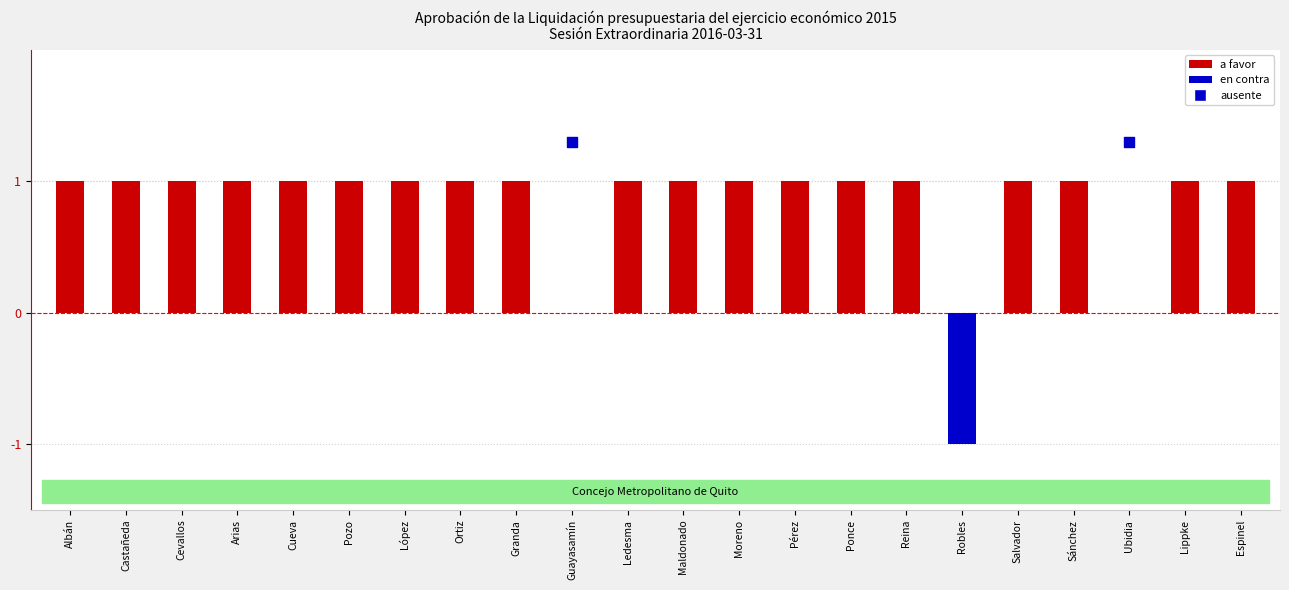

At how many categories does at least one series exceed 0?

21